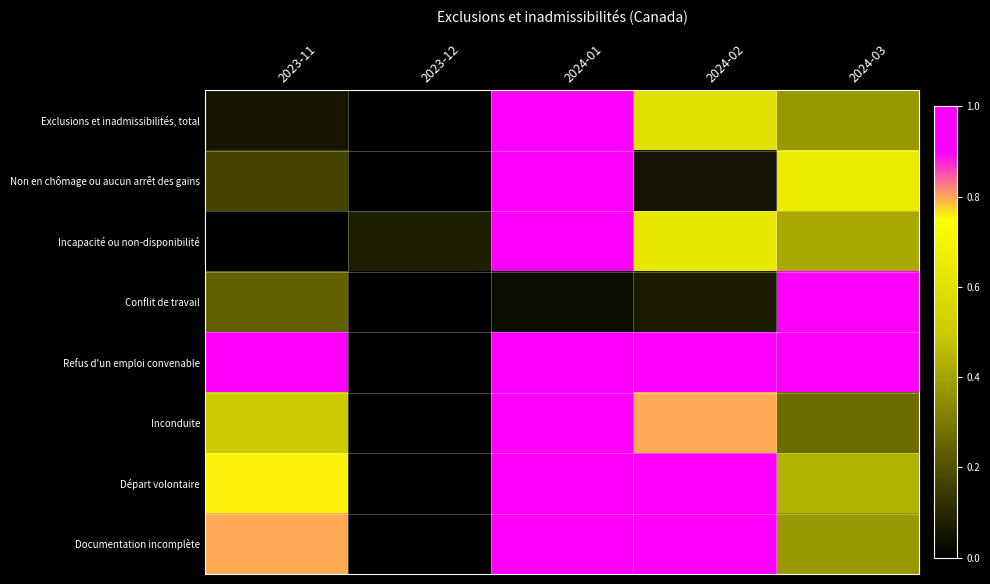

Which has a higher value, 2024-02 or 2023-12?

2024-02